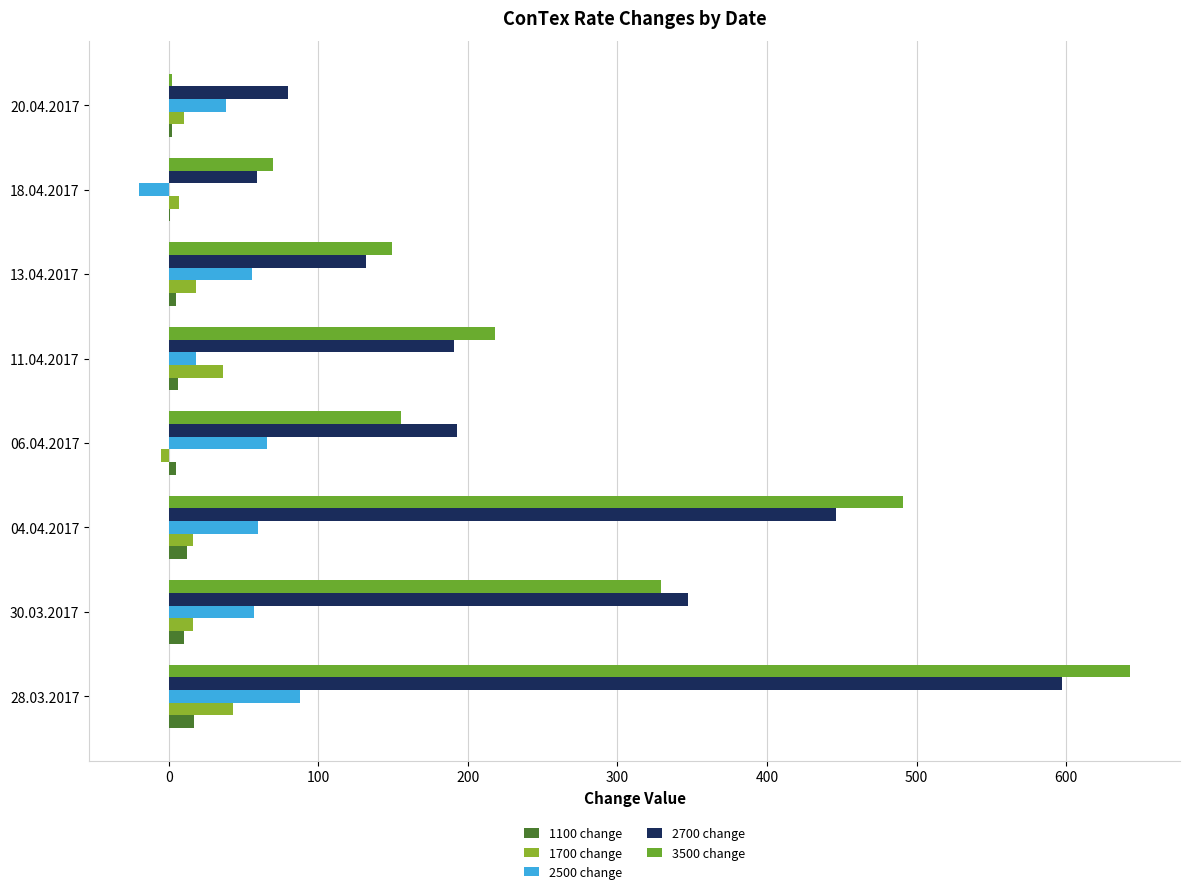

Reading right to left, list all the values displayed in this chart.

1100 change: 600=2	500=1	400=5	300=6	200=5	100=12	0=10	−100=17
1700 change: 600=10	500=7	400=18	300=36	200=-5	100=16	0=16	−100=43
2500 change: 600=38	500=-20	400=56	300=18	200=66	100=60	0=57	−100=88
2700 change: 600=80	500=59	400=132	300=191	200=193	100=446	0=347	−100=597
3500 change: 600=2	500=70	400=149	300=218	200=155	100=491	0=329	−100=643